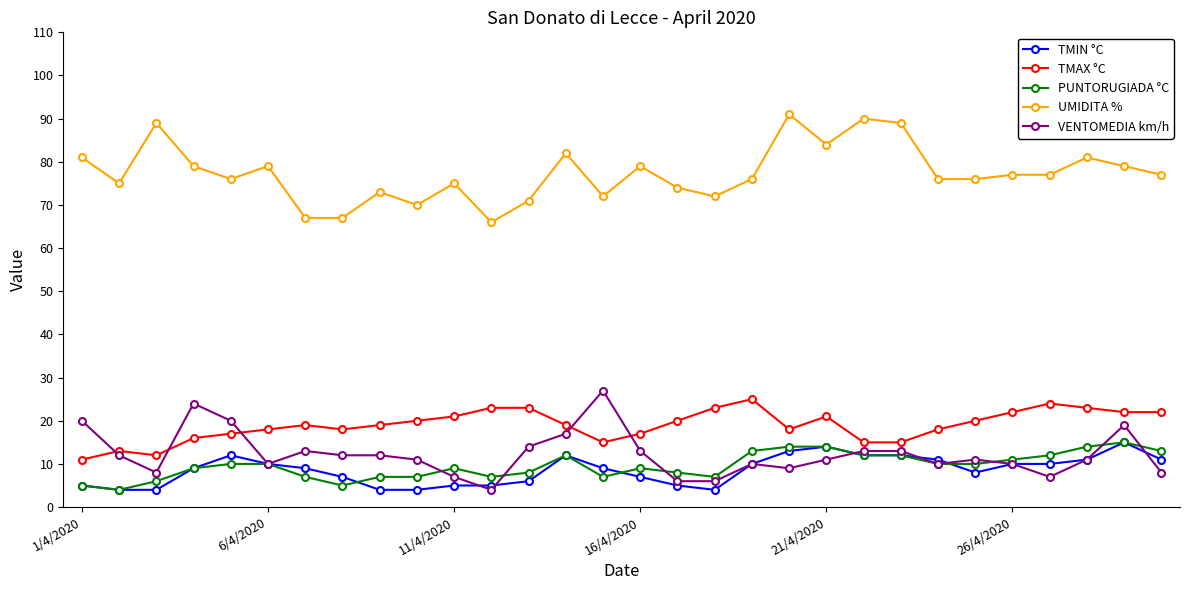

True or false: TMIN °C has more than 1 interior local peaks.

True